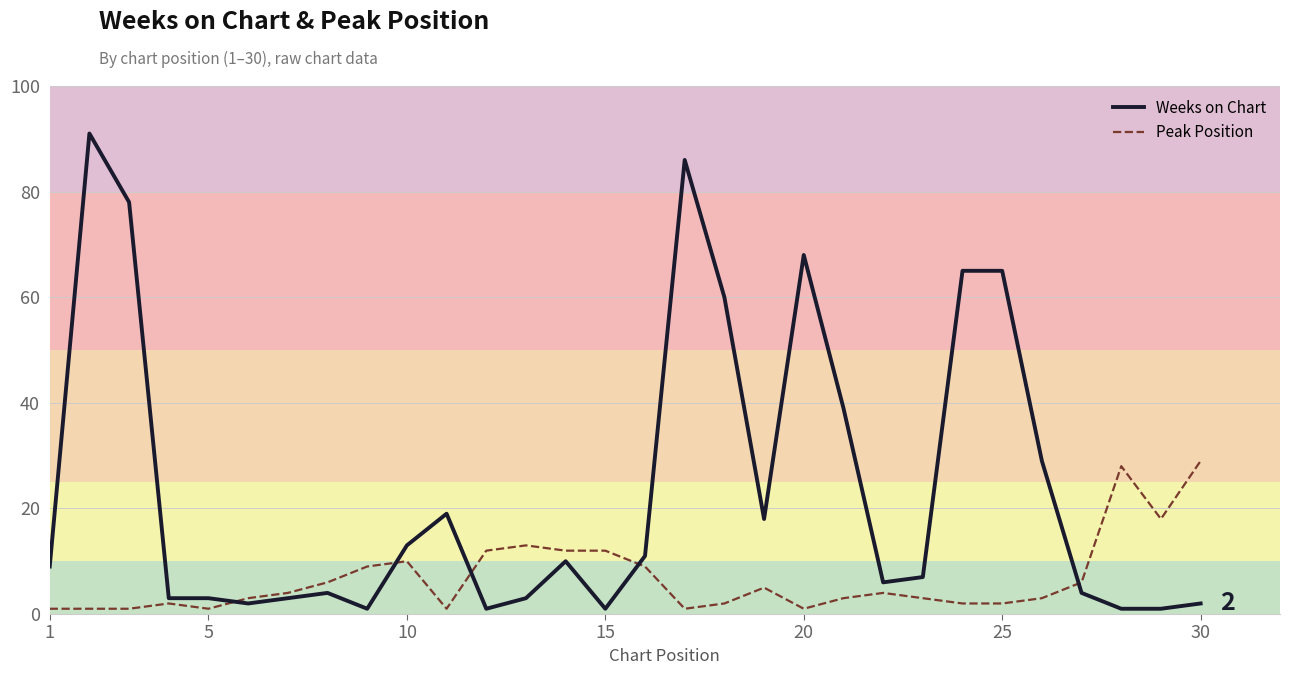

Which series has the largest total across all categories?

Weeks on Chart